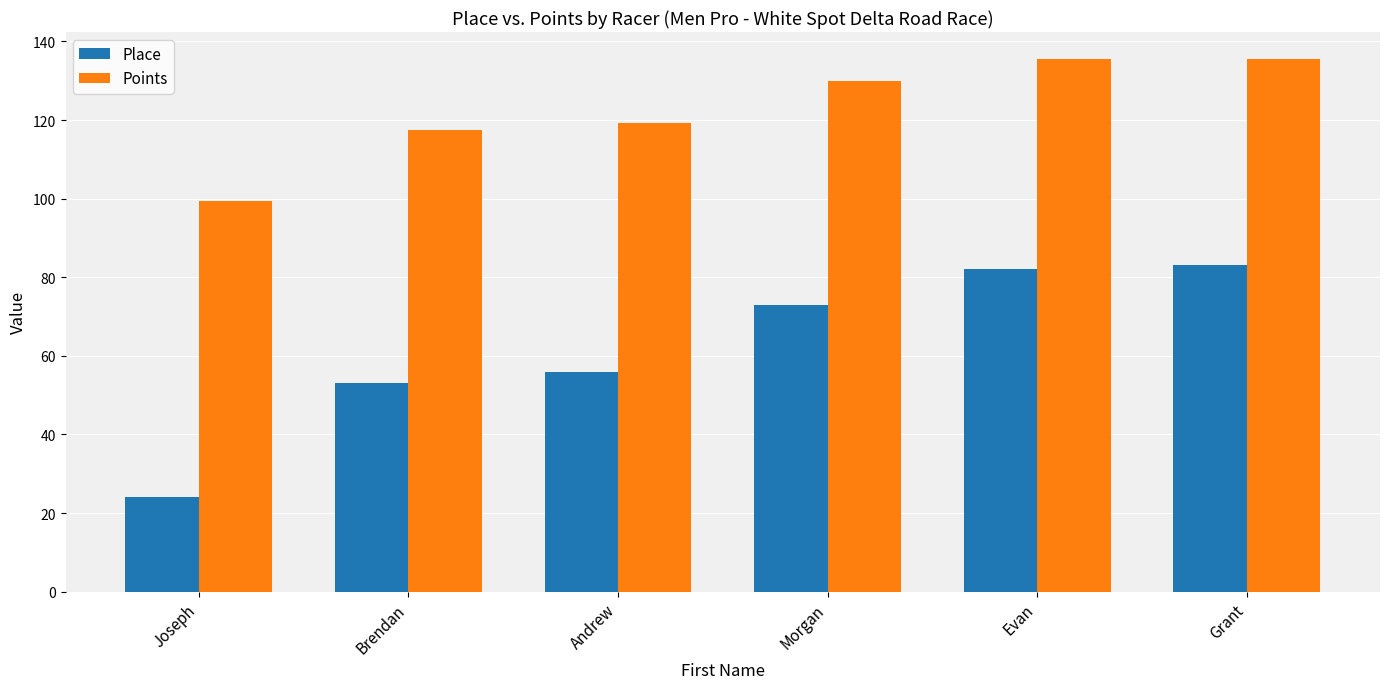

What is the label of the 1st bar from the left?

Joseph